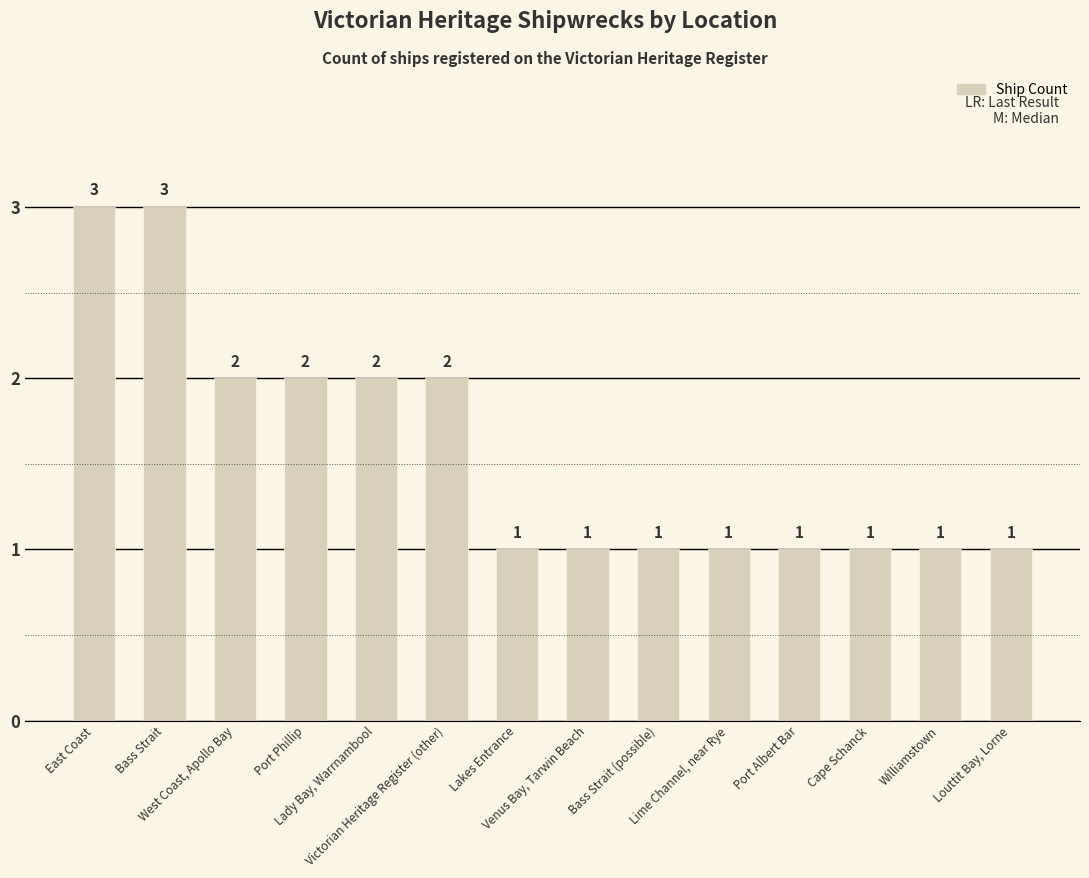

What is the value of the 2nd bar from the left?

3